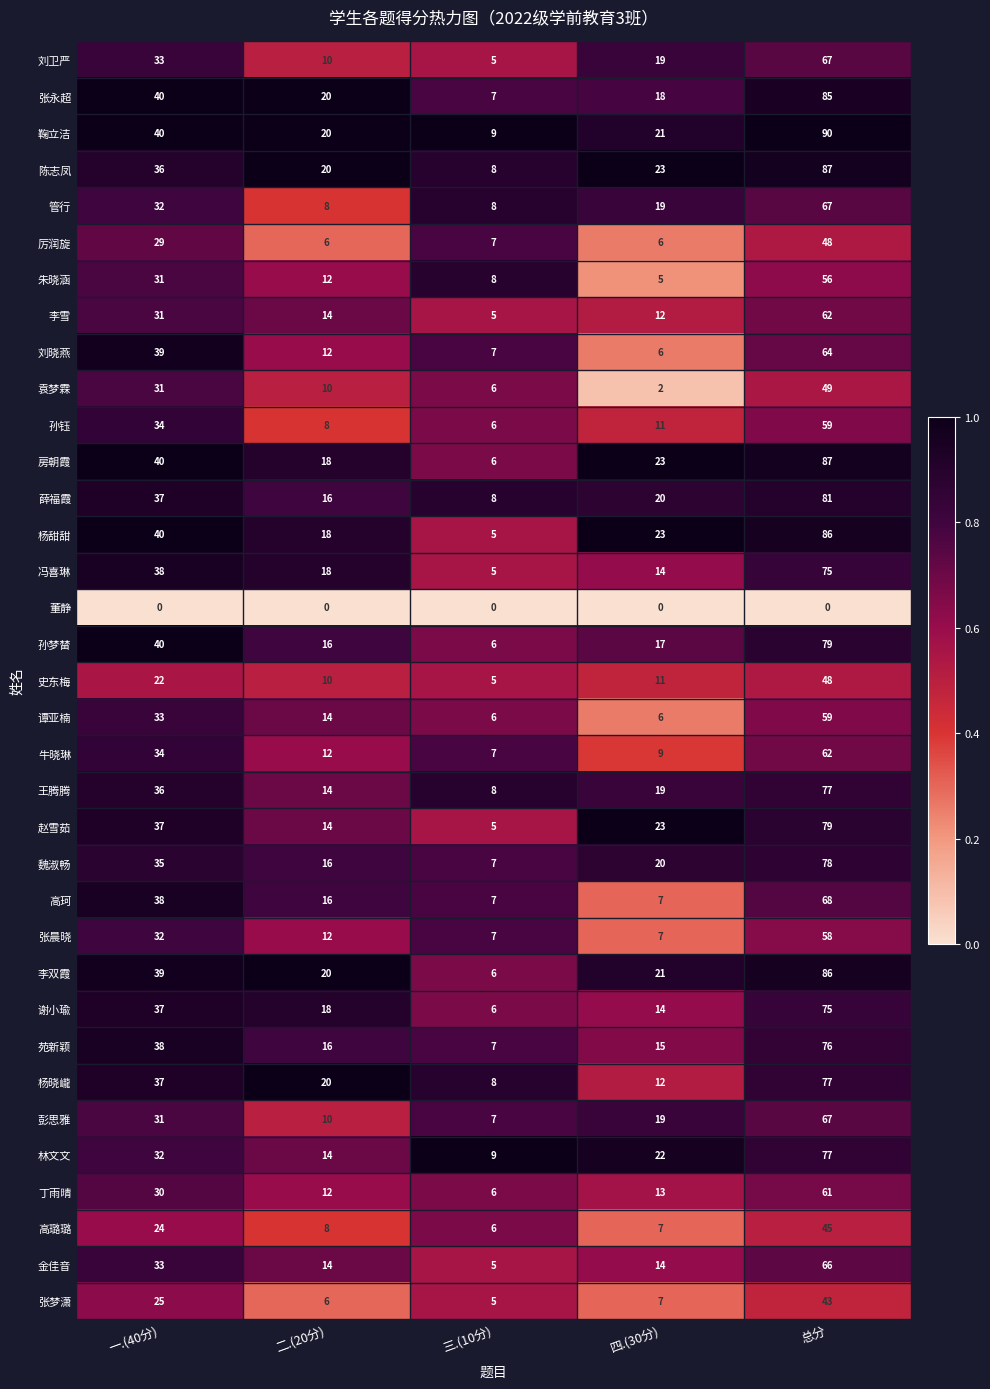

What is the difference between the maximum and minimum values in the 丁雨晴 series?

55